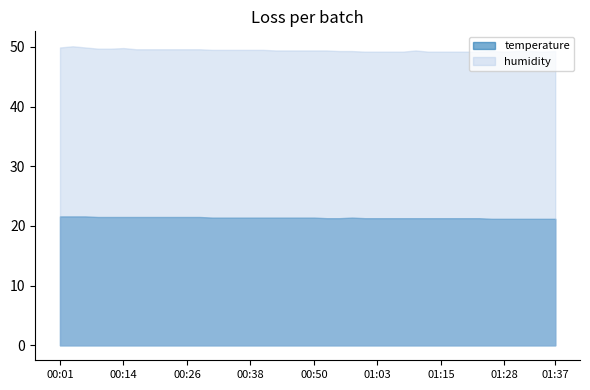

What position from the left is 00:53?

22